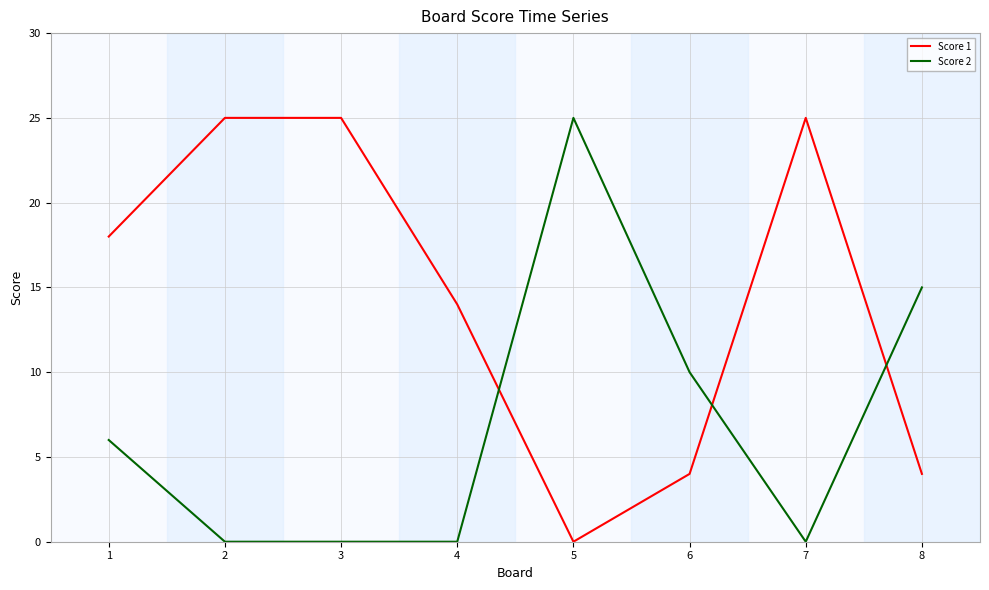

What is the sum of all Score 2 values?

56